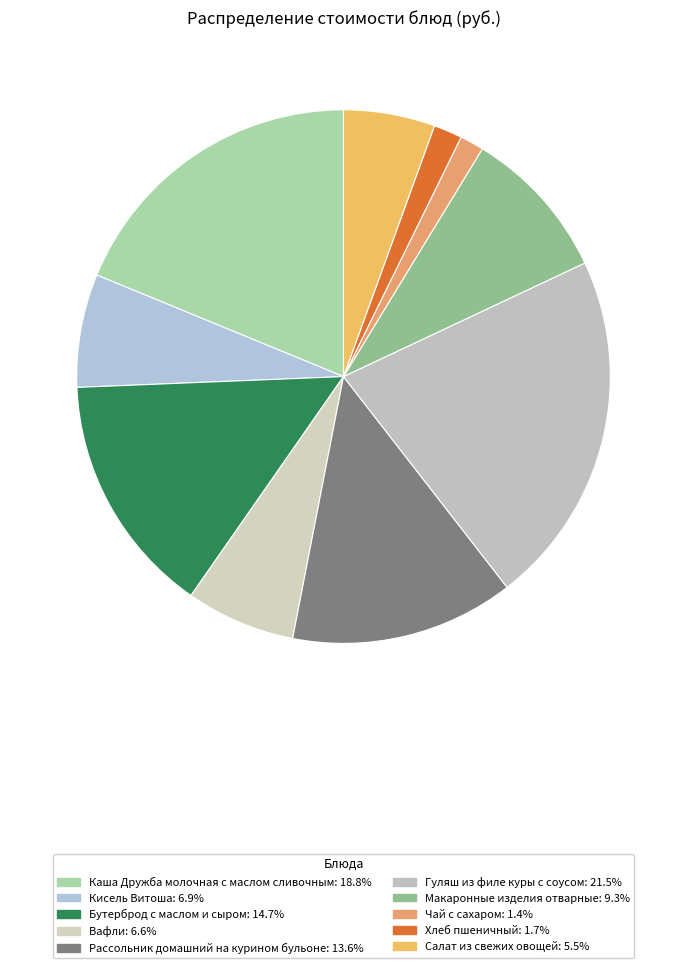

How many slices are in this pie chart?

10